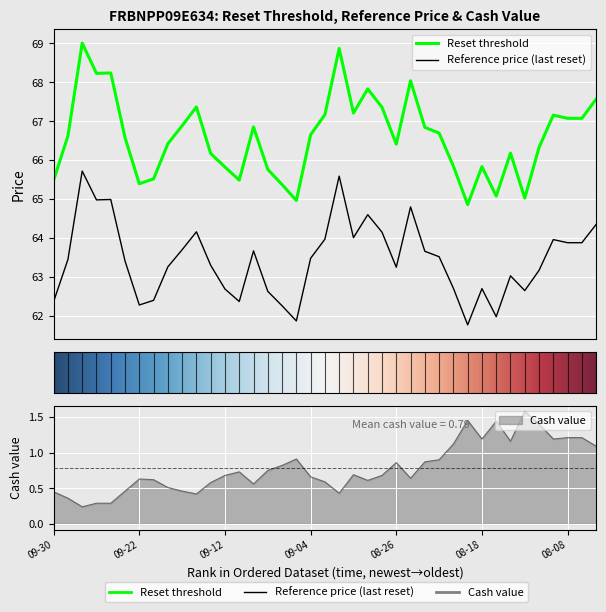

What is the difference between the maximum and minimum values in the Cash value series?

1.3